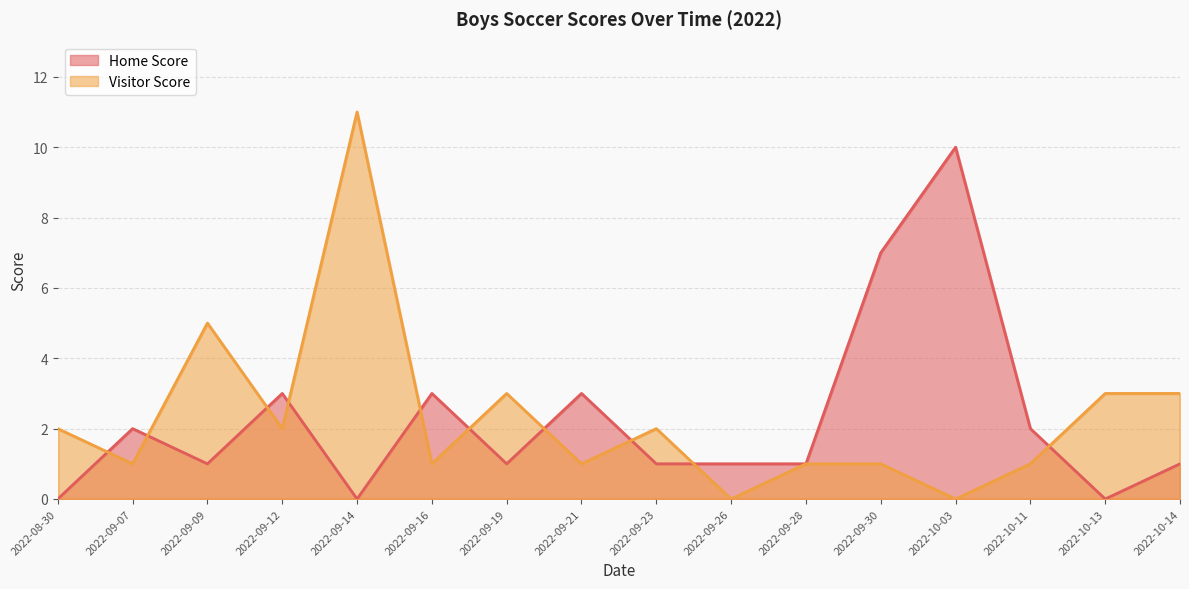

Is the value of Visitor Score at 2022-09-26 greater than the value of Home Score at 2022-09-21?

No